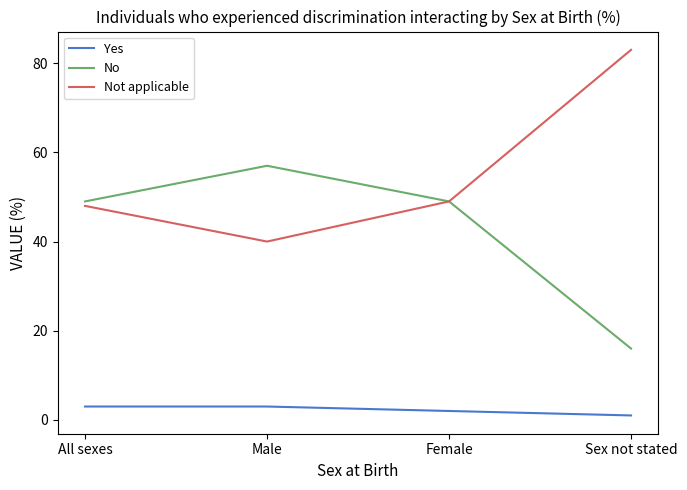

What is the sum of the Not applicable values at Male and Sex not stated?

123